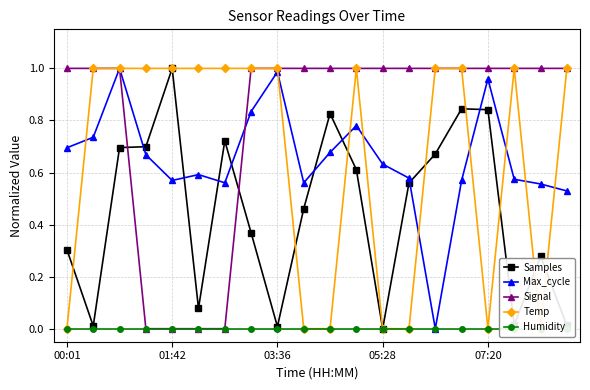

What are all the series names shown in the legend?

Samples, Max_cycle, Signal, Temp, Humidity